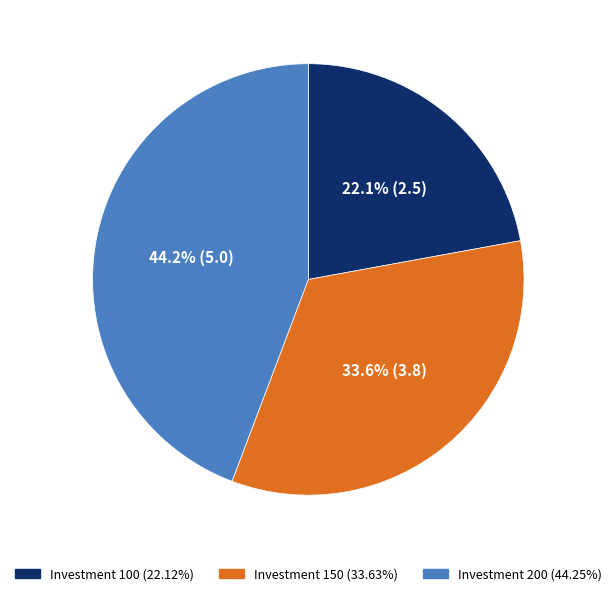

Does any single category account for the majority?

No